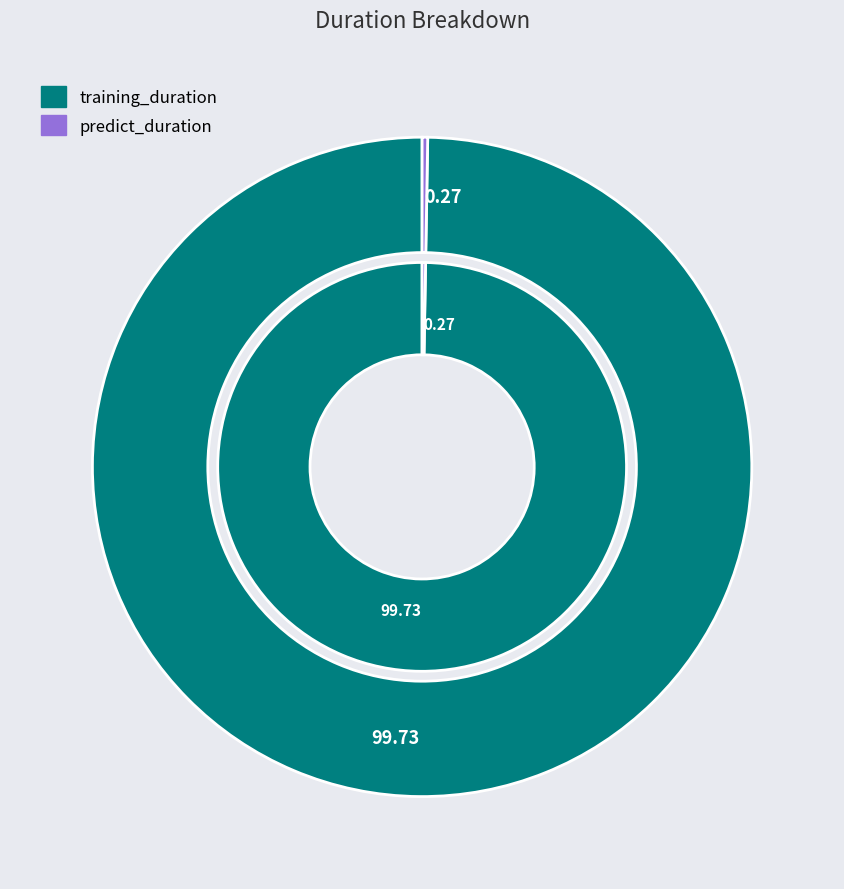

How many segments does this pie chart have?

2